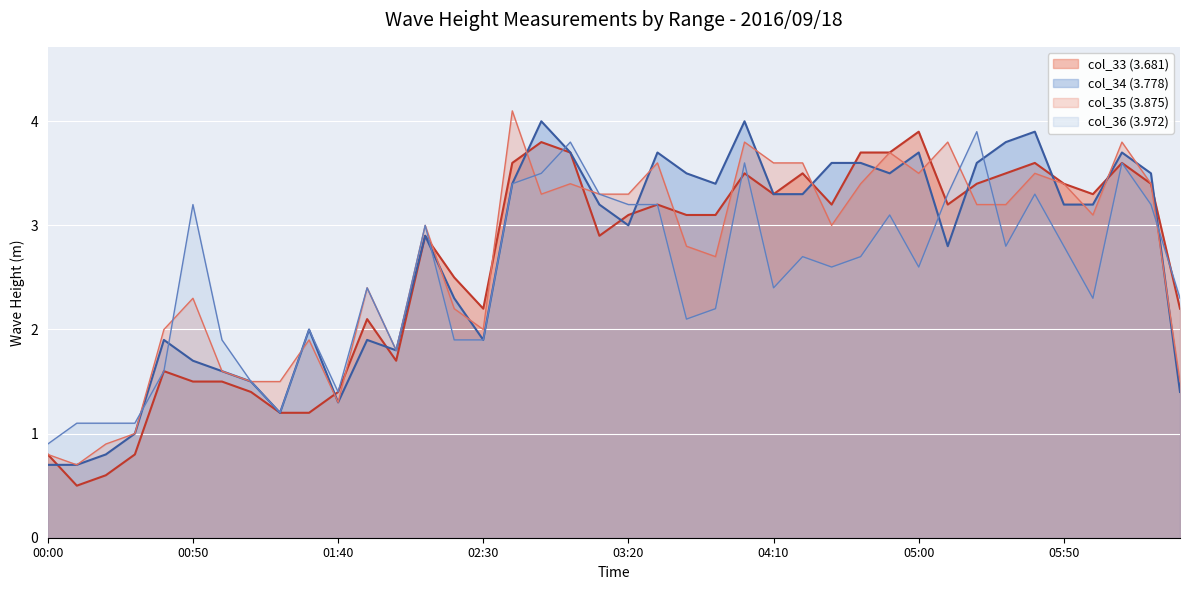

How many interior local peaks does the col_34 (3.778) series have?

10